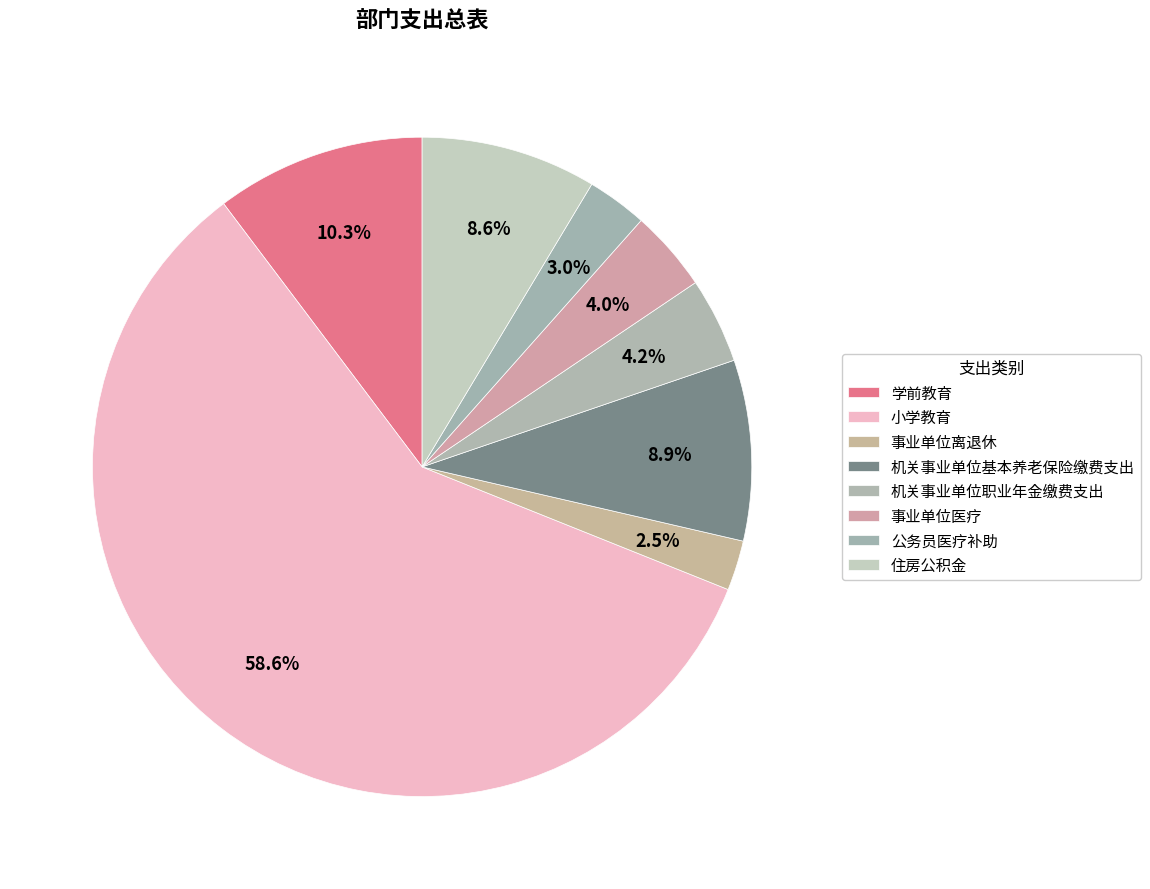

How many slices are in this pie chart?

8